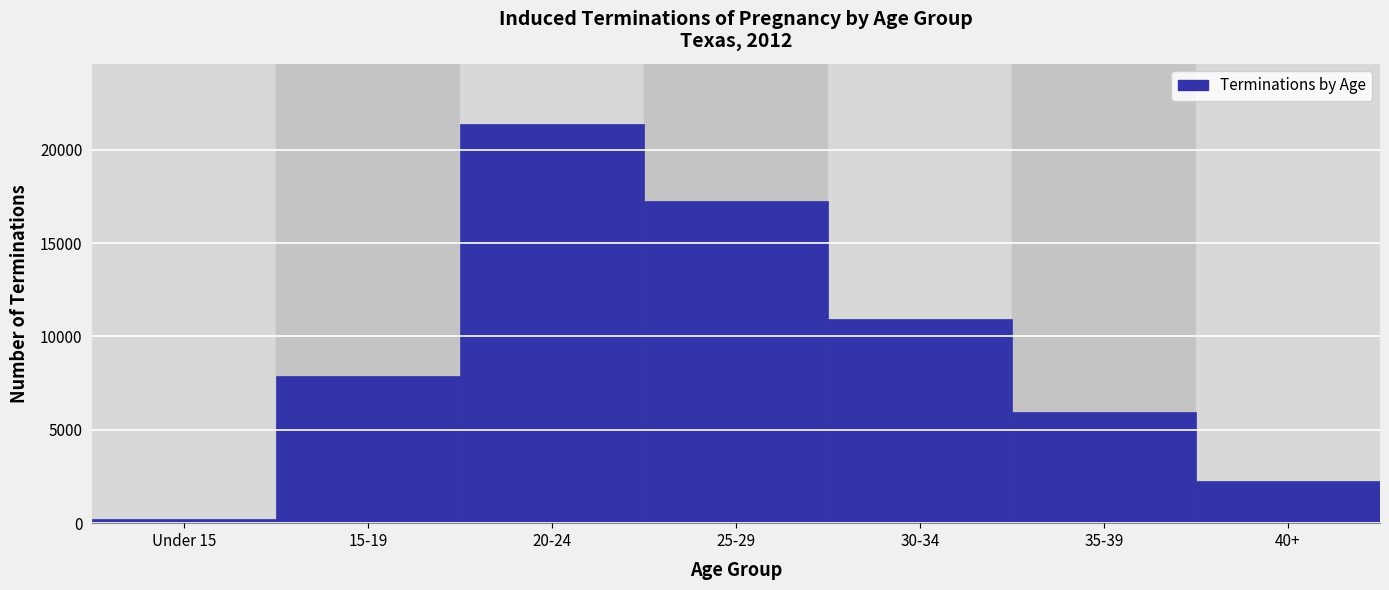

Reading left to right, list all the values displayed in this chart.

Under 15=248	15-19=7865	20-24=21399	25-29=17239	30-34=10923	35-39=5963	40+=2278